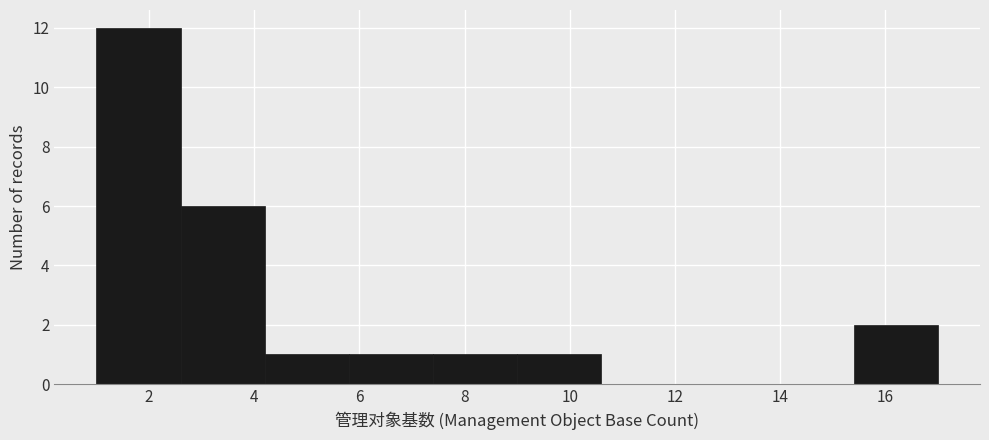

Reading left to right, list every bar in this chart as the range it spans on the x-axis followed by its height. The values are not printed on the chart, so give them approximately, as read against the axis.

1.0 to 2.6: 12
2.6 to 4.2: 6
4.2 to 5.8: 1
5.8 to 7.4: 1
7.4 to 9.0: 1
9.0 to 10.6: 1
10.6 to 12.2: 0
12.2 to 13.8: 0
13.8 to 15.4: 0
15.4 to 17.0: 2